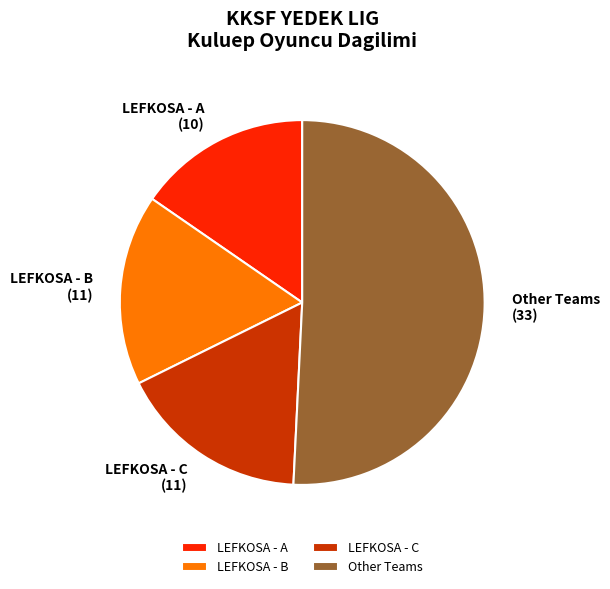

Which category has the smallest portion of the pie?

LEFKOSA - A